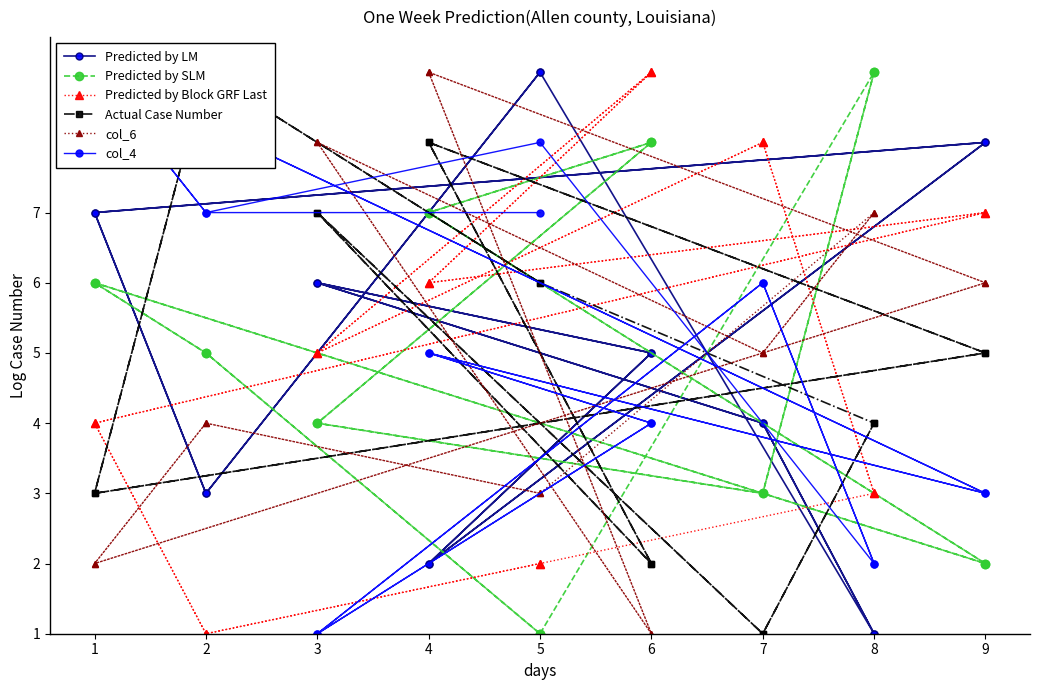

What is the difference between the maximum and minimum values in the col_6 series?

8